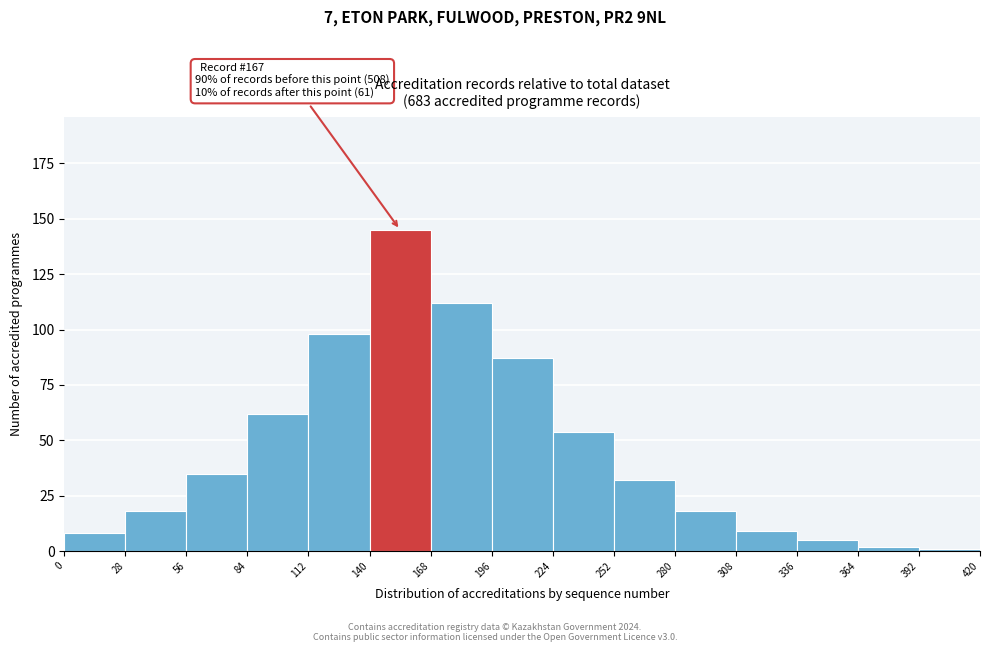

Over which range of the x-axis is the bar tallest?

140 to 168